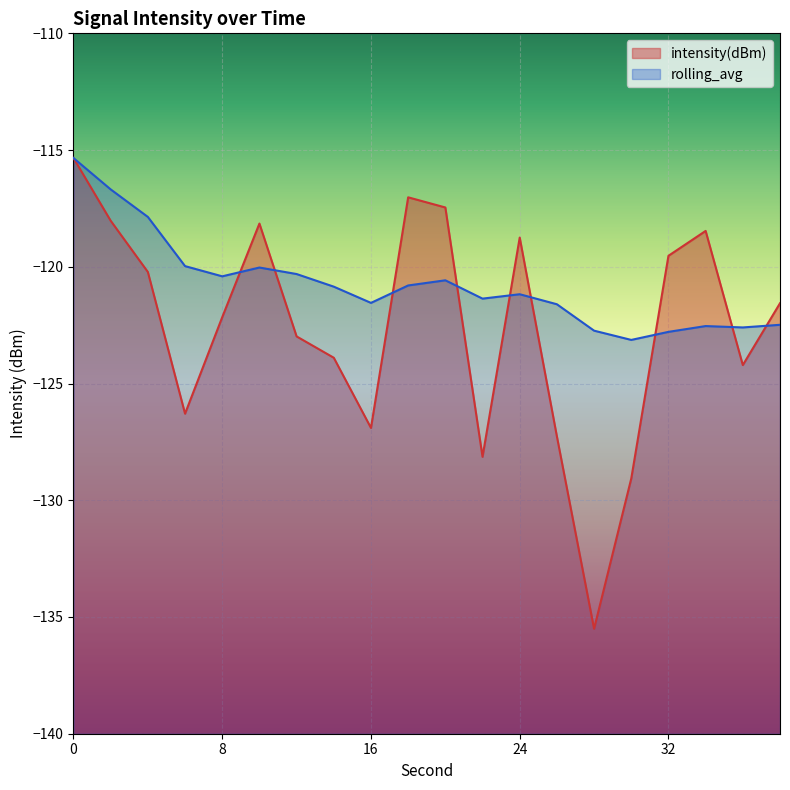

At 6, list the series in order from largest to smallest.

rolling_avg, intensity(dBm)